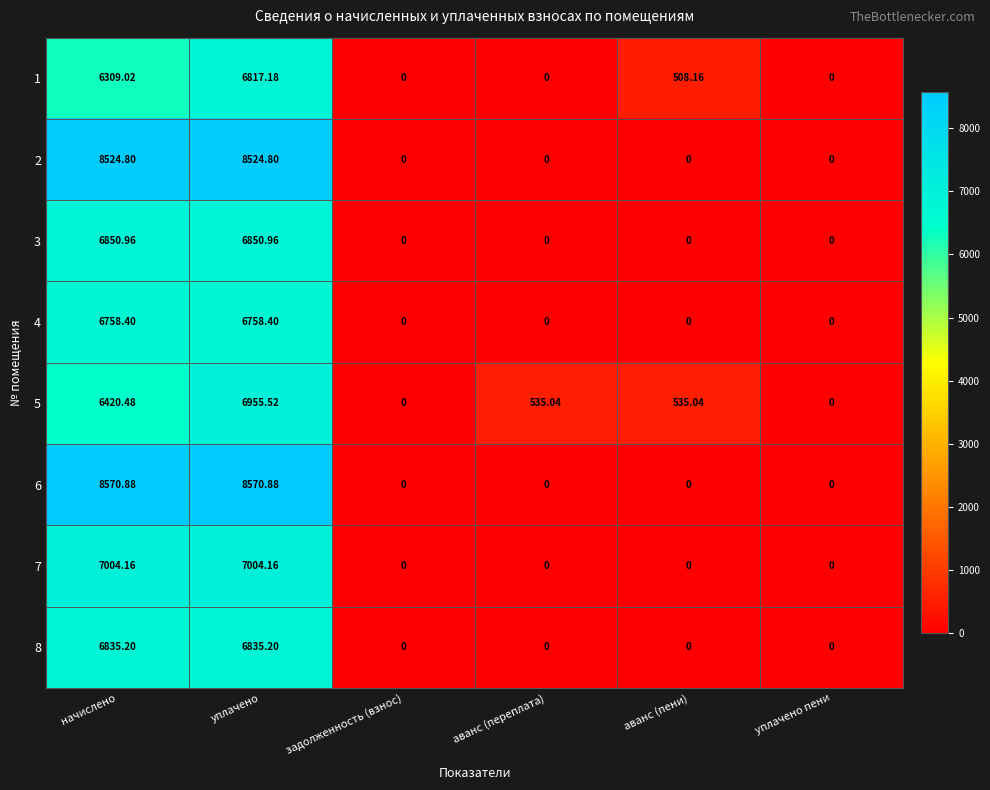

Is the value of 5 at аванс (пени) greater than the value of 4 at аванс (переплата)?

Yes